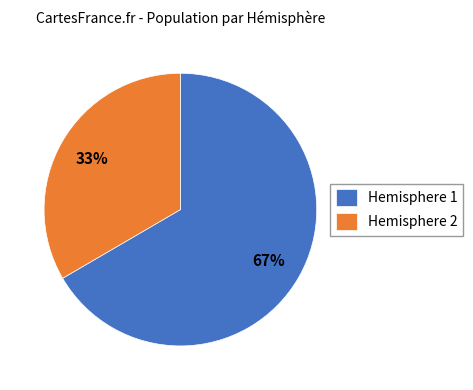

How many slices are in this pie chart?

2